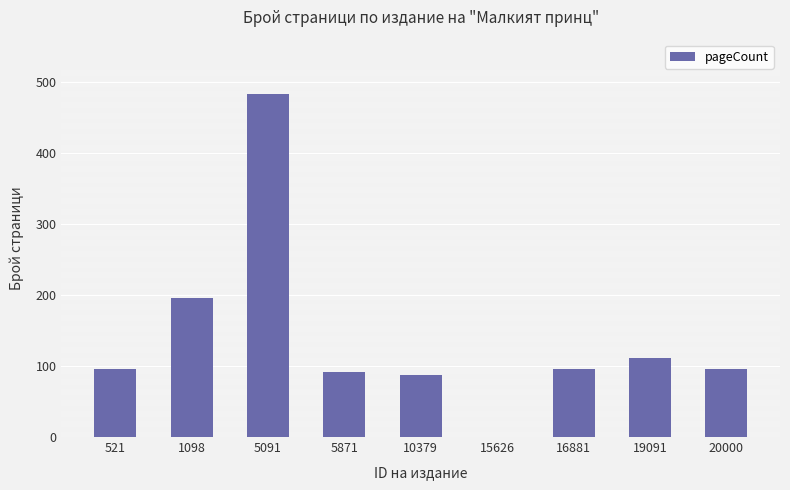

Reading right to left, transcribe all the data shown in this chart.

96	112	96	0	88	92	484	196	96